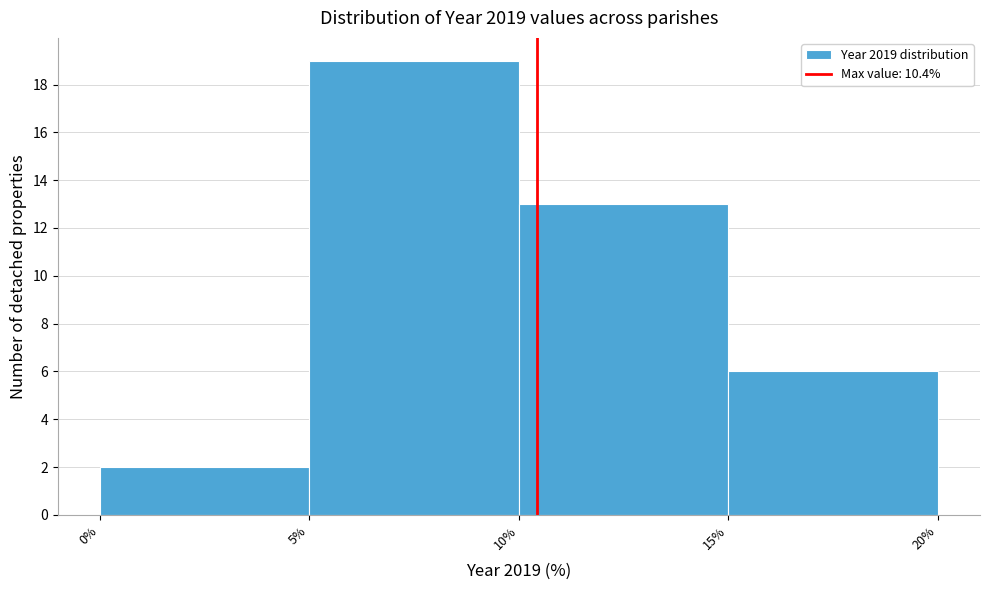

What is the height of the bar covering 15% to 20% on the x-axis? The values are not printed on the chart, so give them approximately, as read against the axis.

6